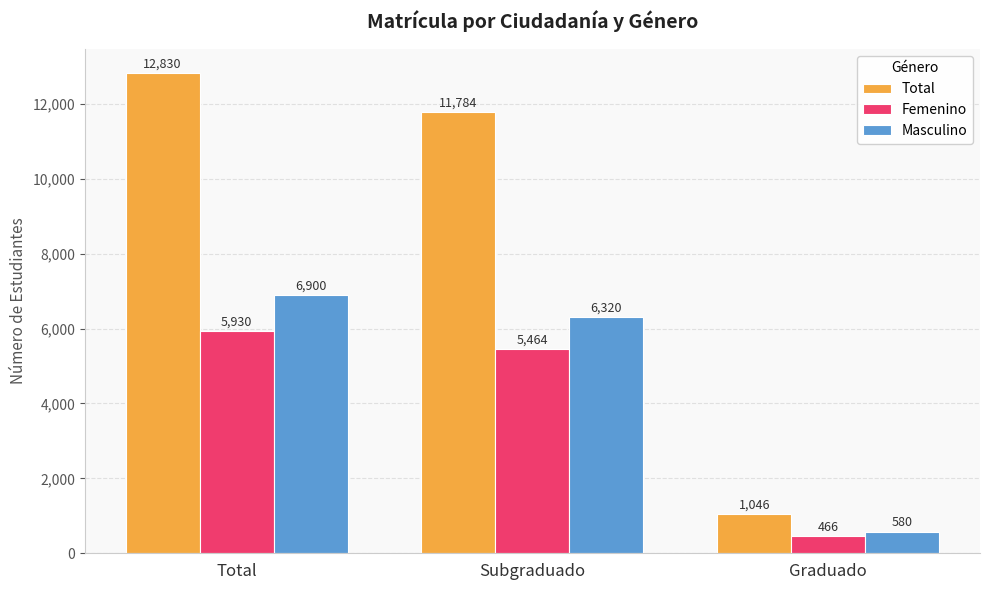

Between Subgraduado and Graduado, which series saw the biggest shift?

Total